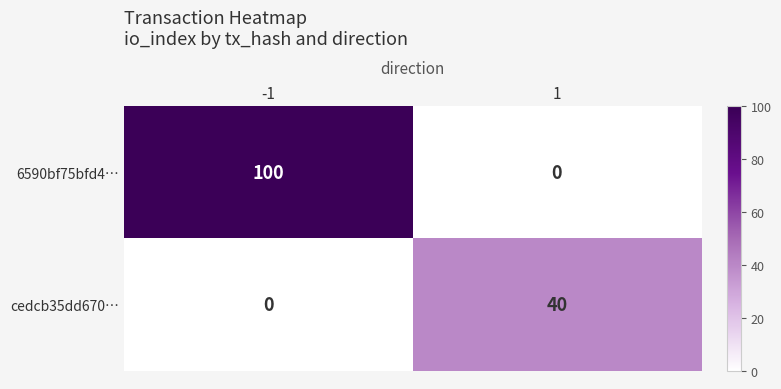

Which series has the largest total across all categories?

6590bf75bfd4…